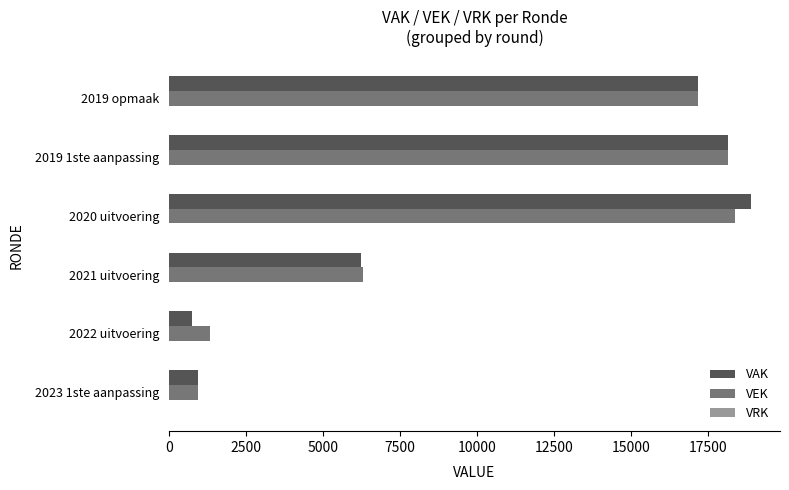

At how many categories does at least one series exceed 13256?

3